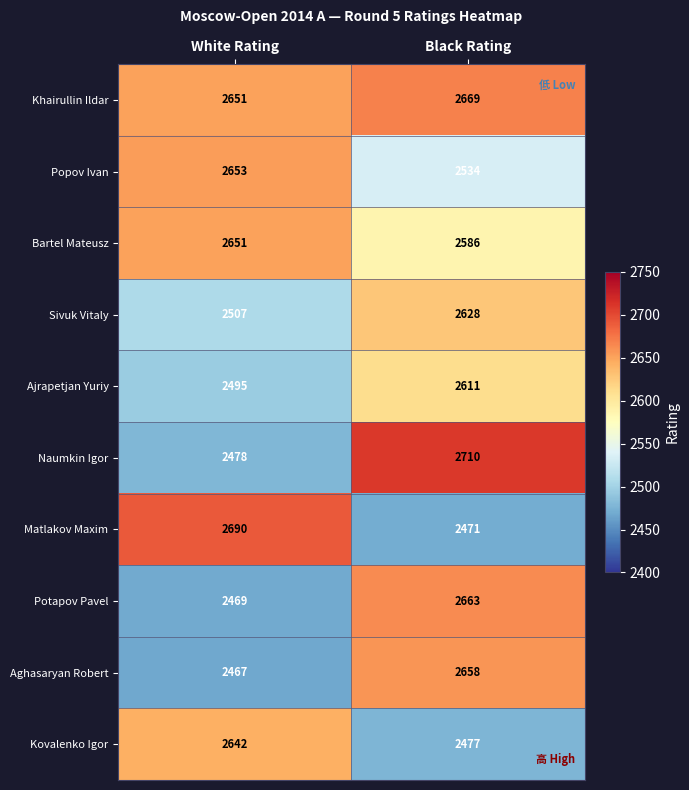

What is the smallest value displayed?

2467